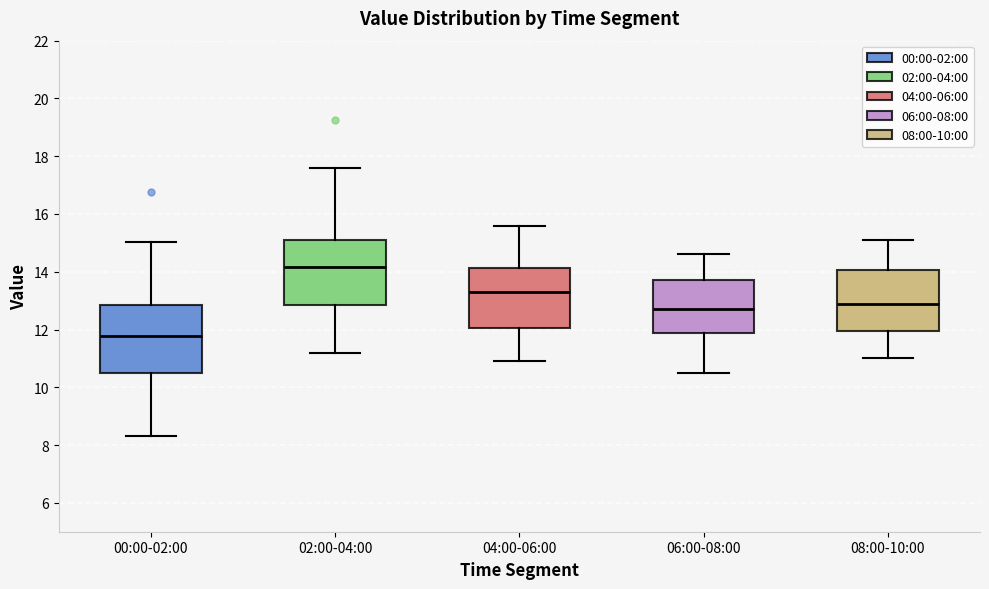

Which box's median line is the lowest?

00:00-02:00